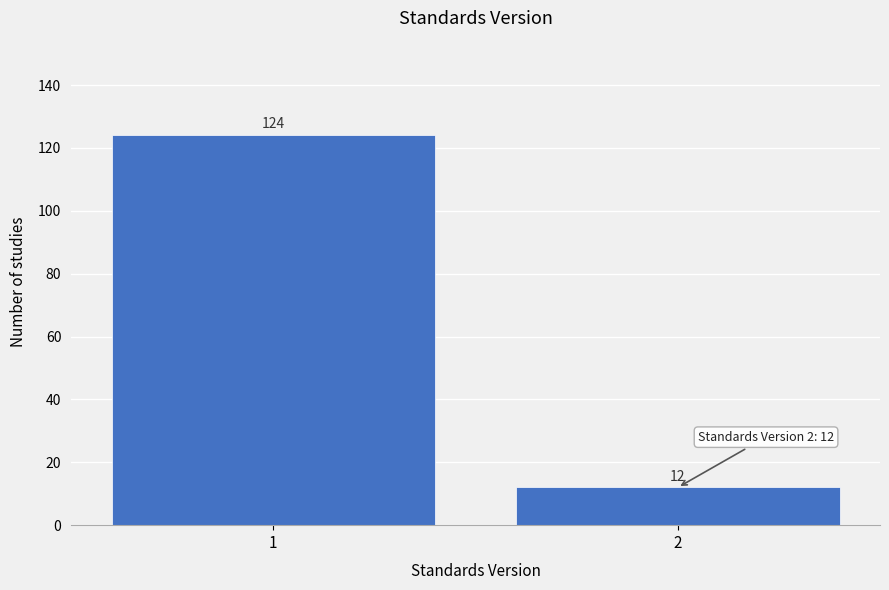

Reading left to right, extract all data points from this chart.

1=124	2=12